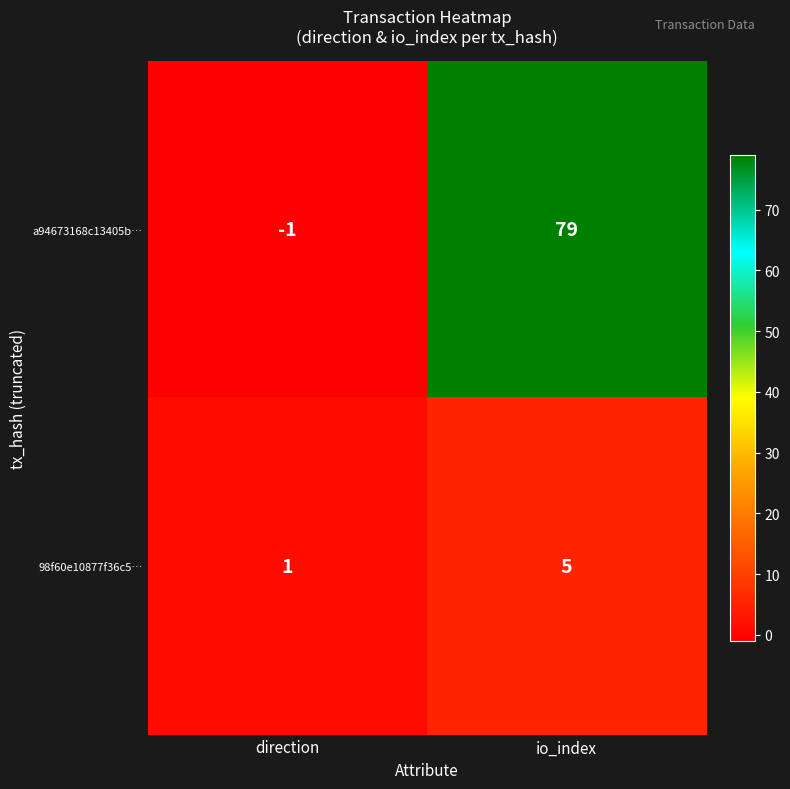

Reading left to right, transcribe all the data shown in this chart.

a94673168c13405b…: -1	79
98f60e10877f36c5…: 1	5